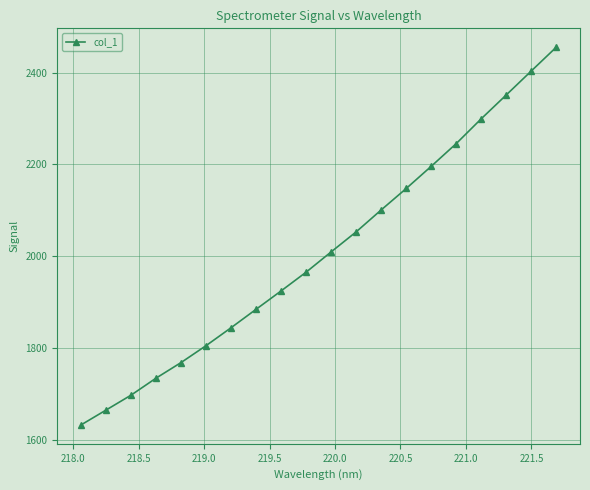

Reading left to right, what are all the values shown in this chart?

1632.7	1665.1	1697.6	1734.7	1768.6	1805.5	1844.5	1884.7	1924.7	1965.5	2009.6	2053.3	2101.0	2147.6	2195.9	2245.4	2299.4	2351.2	2403.3	2455.2